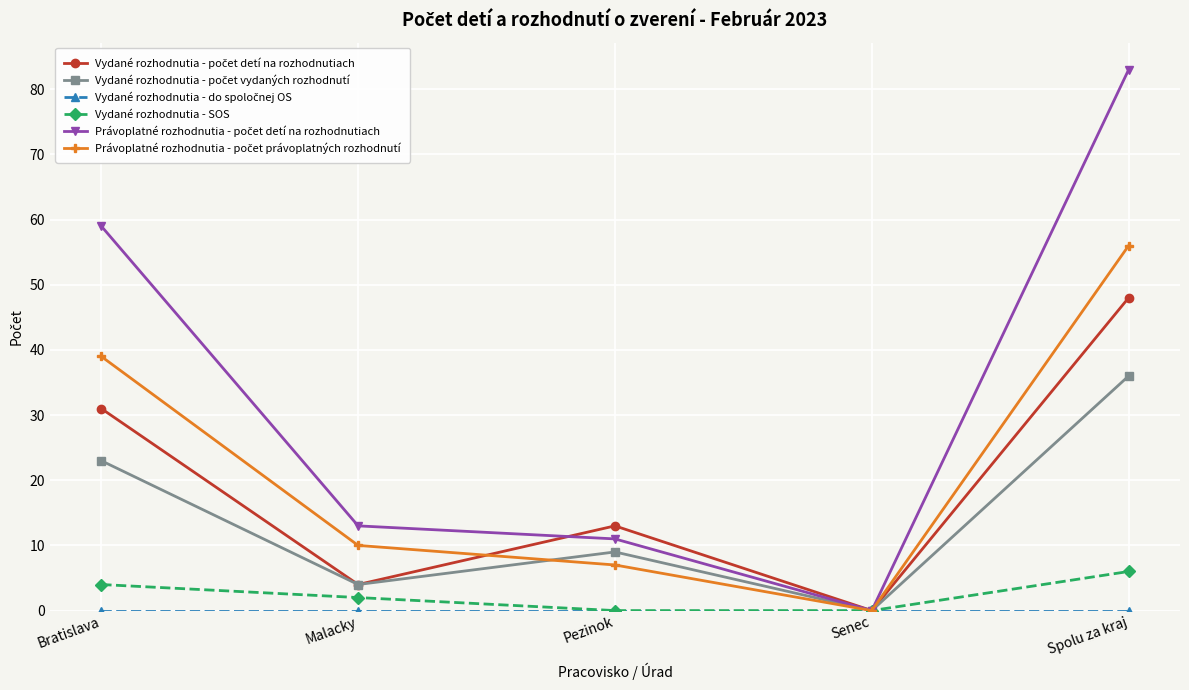

At which category is the sum across all series the highest?

Spolu za kraj